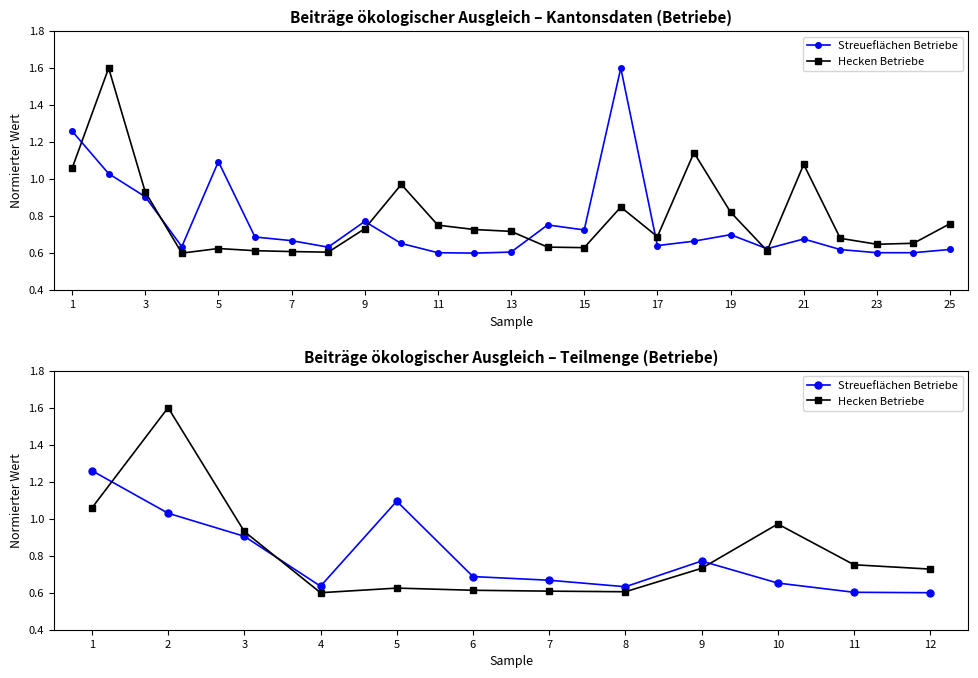

Reading left to right, extract all data points from this chart.

Streueflächen Betriebe: 1.3	1.0	0.9	0.6	1.1	0.7	0.7	0.6	0.8	0.7	0.6	0.6
Hecken Betriebe: 1.1	1.6	0.9	0.6	0.6	0.6	0.6	0.6	0.7	1.0	0.8	0.7